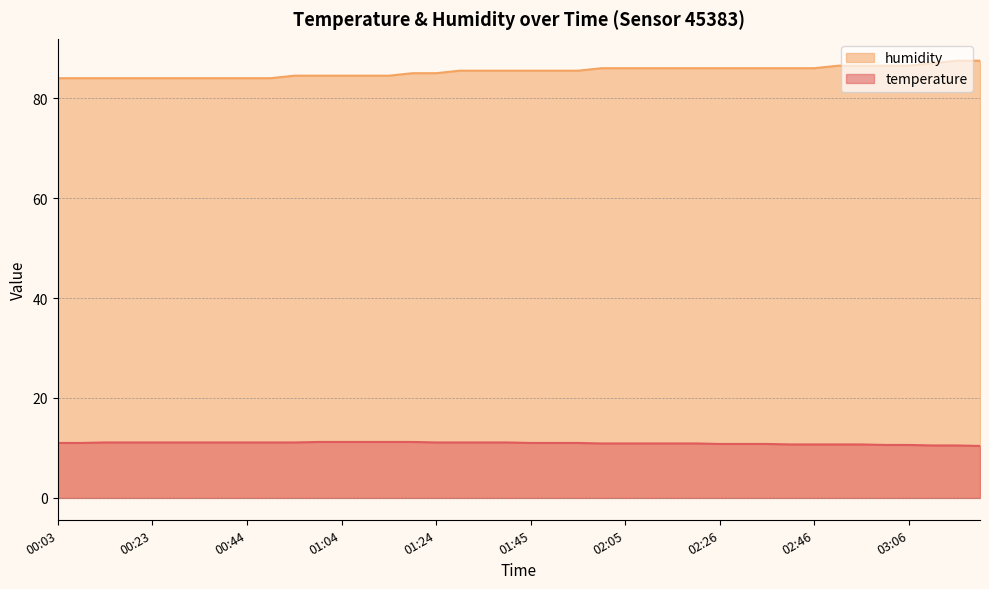

What position from the right is 01:04?

28